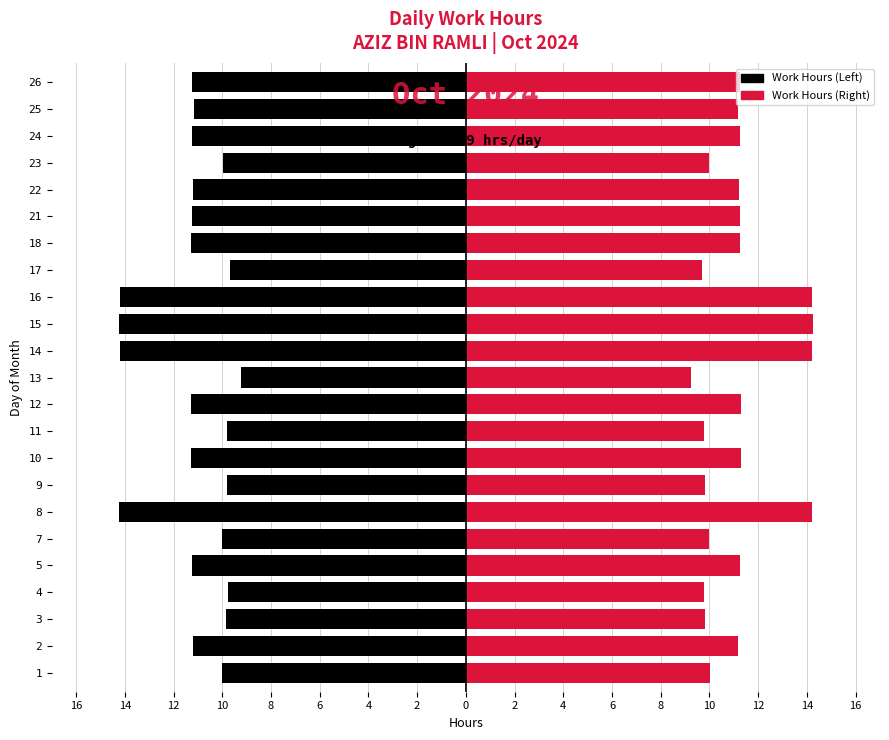

How many data points in Work Hours (Left) are less than -11?

14